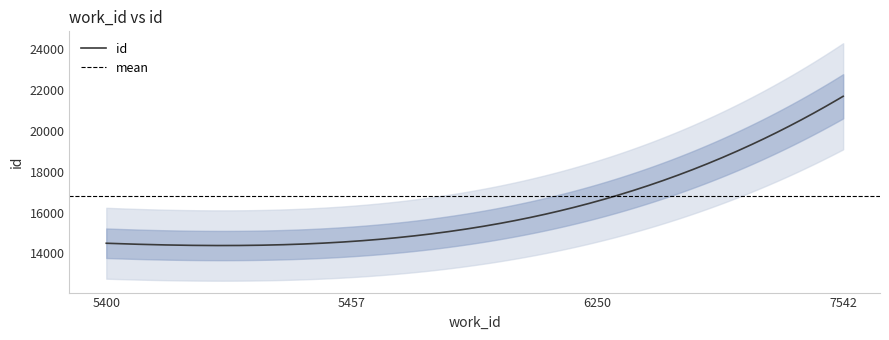

Rank the categories by value from lowest to highest.

5400, 5457, 6250, 7542